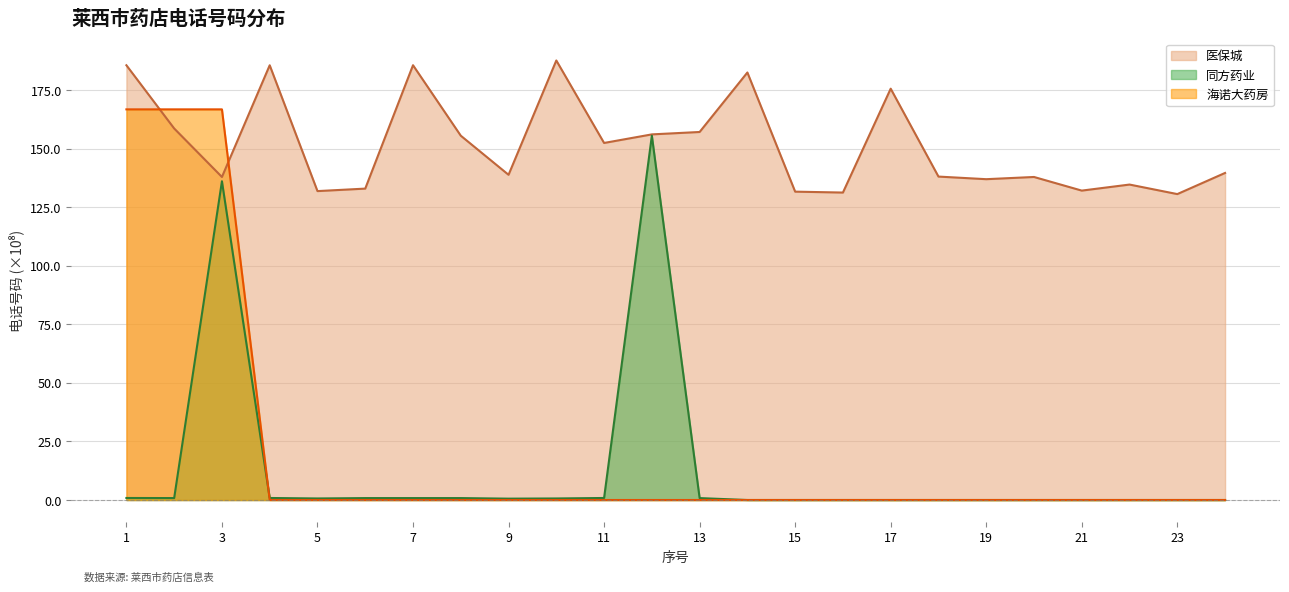

Count the number of data series in this chart.

3